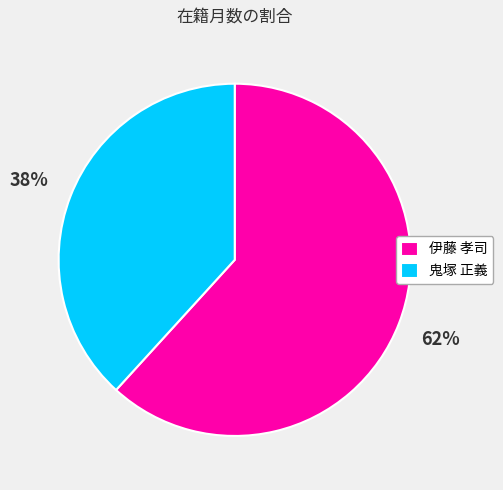

What is the ratio of the value at 伊藤 孝司 to the value at 鬼塚 正義?

1.6